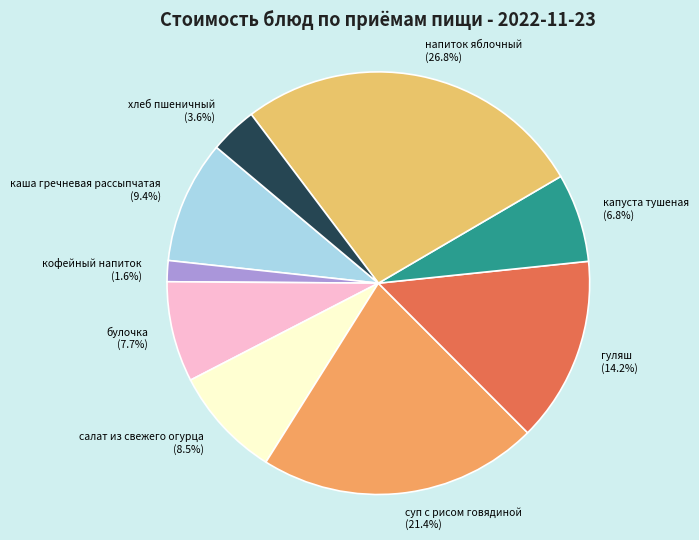

What is the ratio of the value at салат из свежего огурца to the value at булочка?

1.1